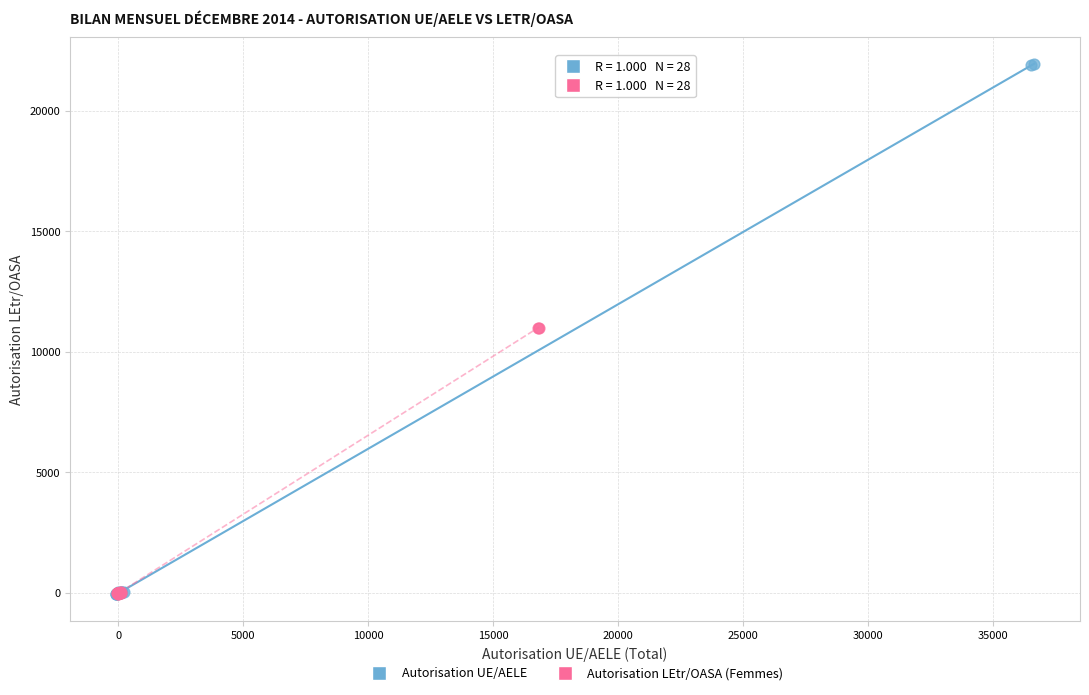

What are all the series names shown in the legend?

Autorisation UE/AELE, Autorisation LEtr/OASA (Femmes)